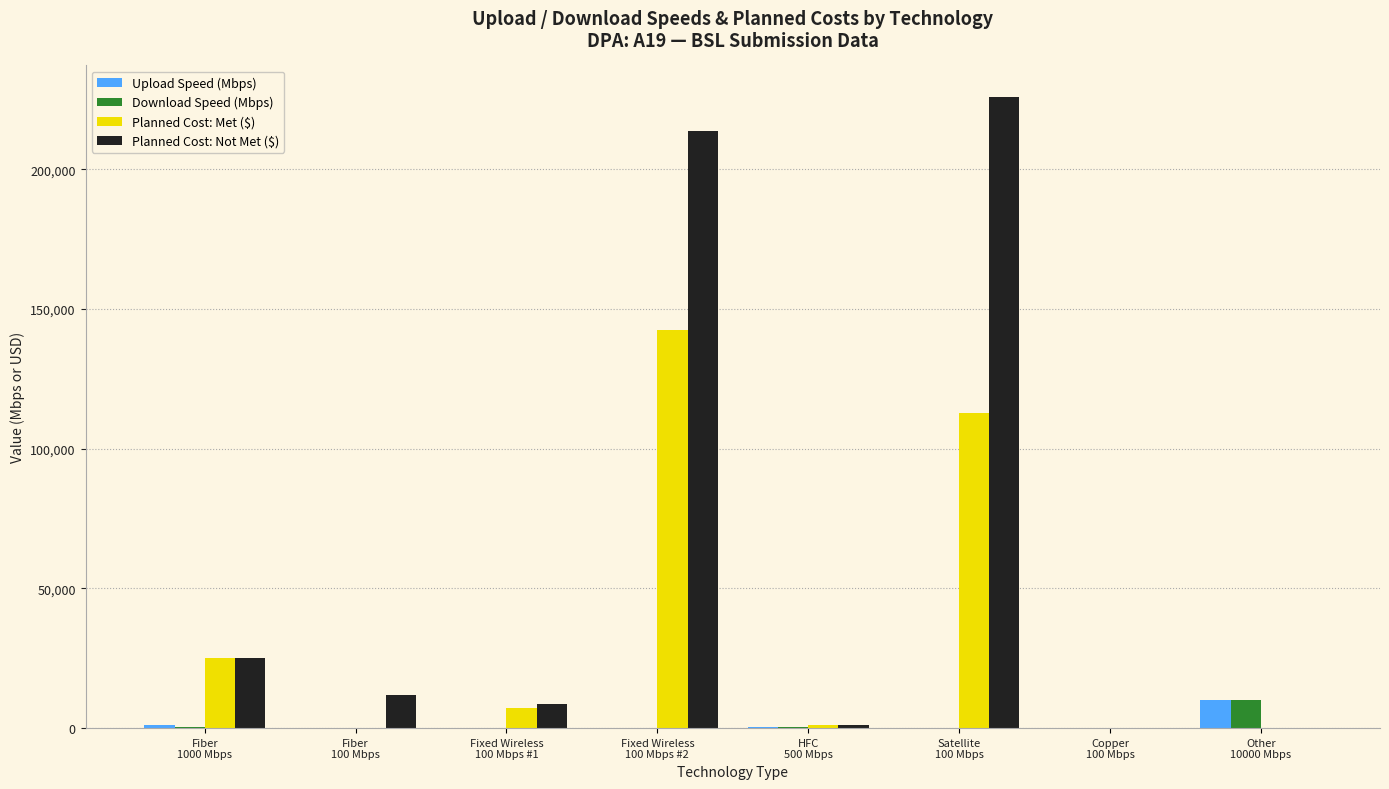

What is the maximum value for Planned Cost: Not Met ($)?

225890